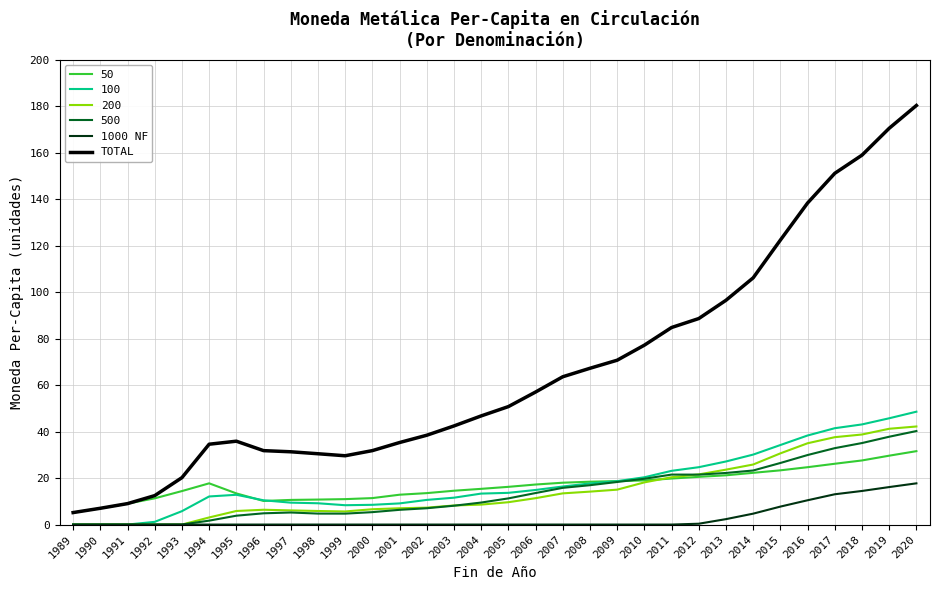

What is the spread (max minus min) of values at 2019?

154.4